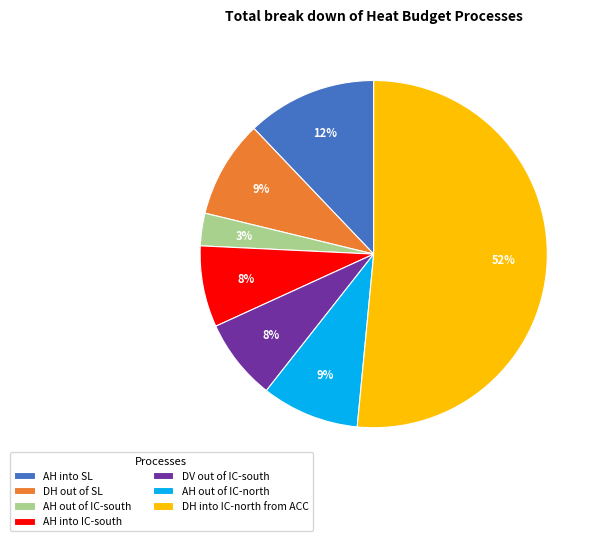

Combined, do AH into IC-south and AH out of IC-south account for over 50%?

No